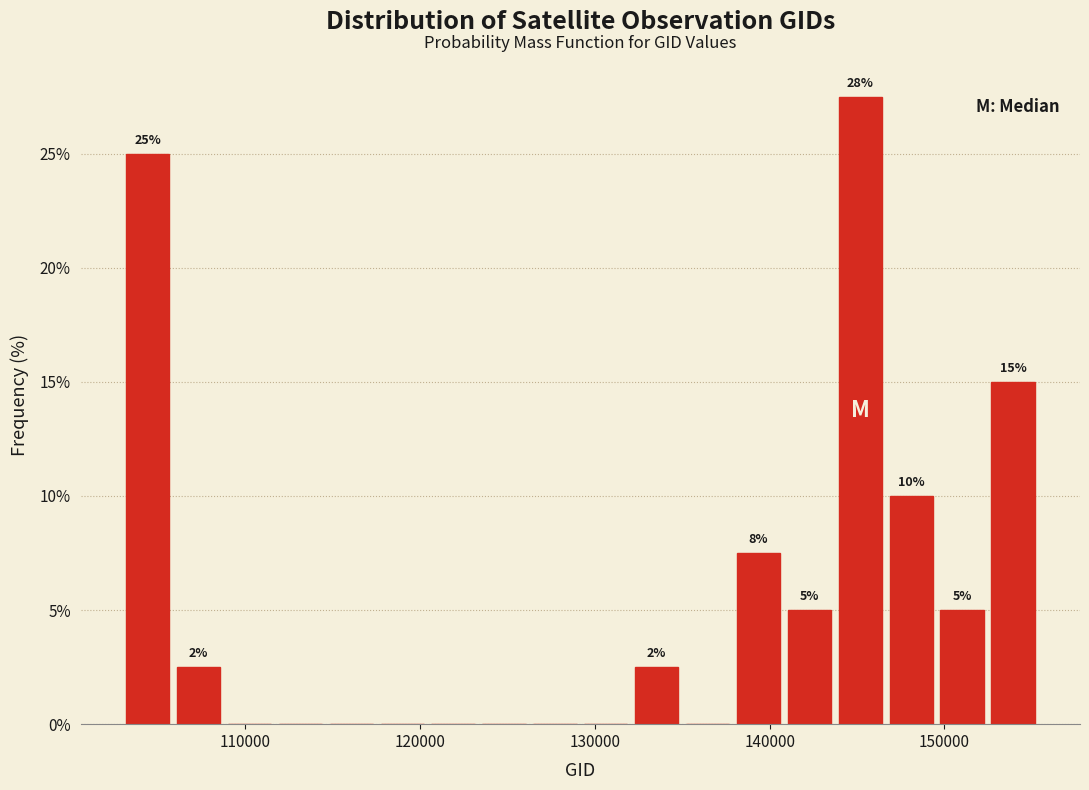

Read against the x-axis, roughly where is the centre of the tallest bar?

145000